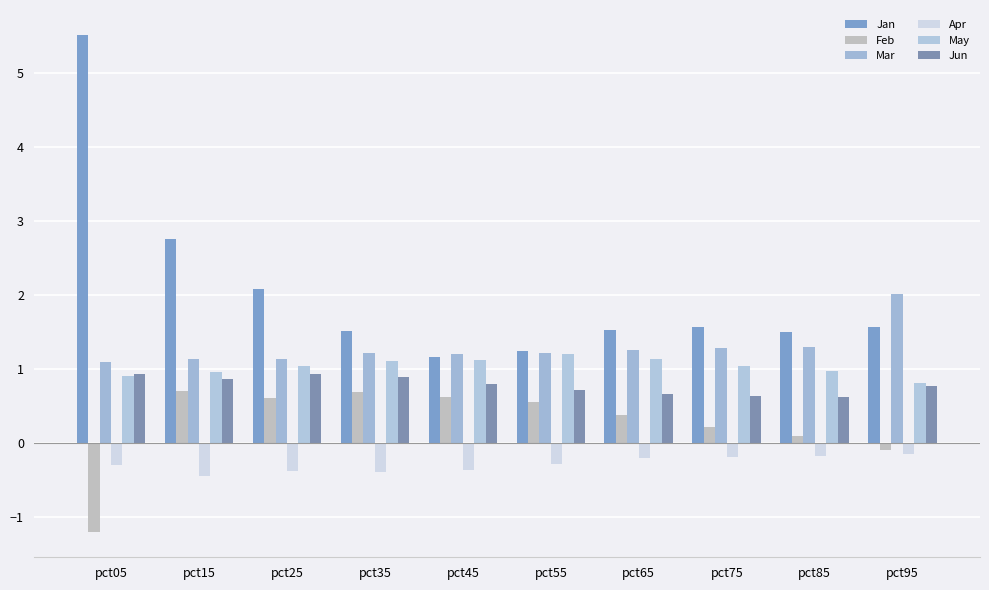

Is the value of May at pct55 greater than the value of Mar at pct75?

No